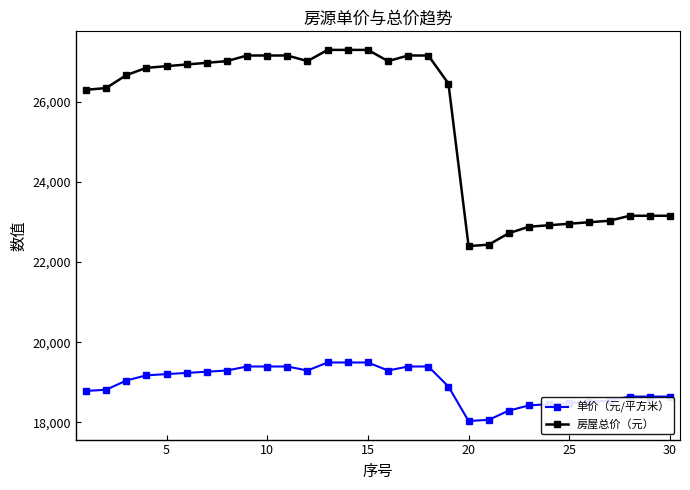

What is the value of the 房屋总价（元） point at the 8th from the left?

27010.6